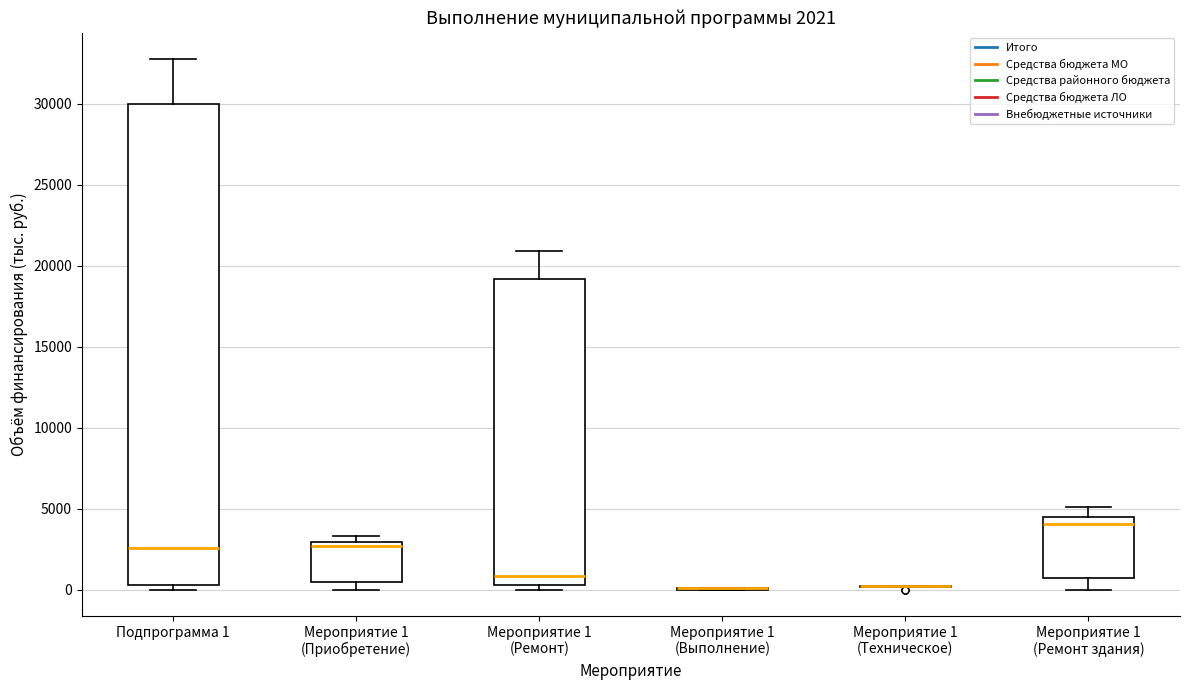

Which box is the tallest, from its lower edge to its upper edge?

Подпрограмма 1